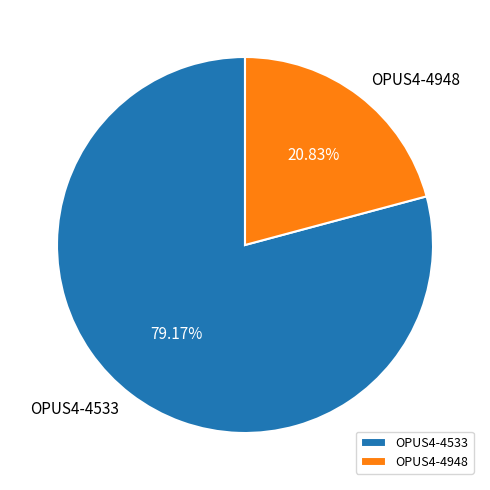

To the nearest percent, what is the combined percentage of OPUS4-4533 and OPUS4-4948?

100%